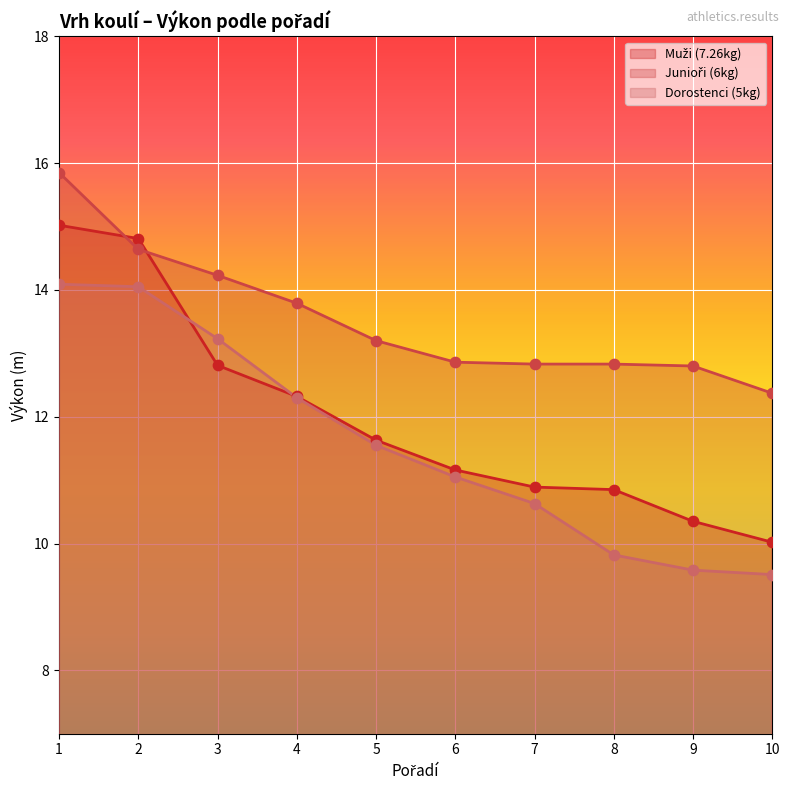

Which series reaches the maximum Y coordinate?

Junioři (6kg)